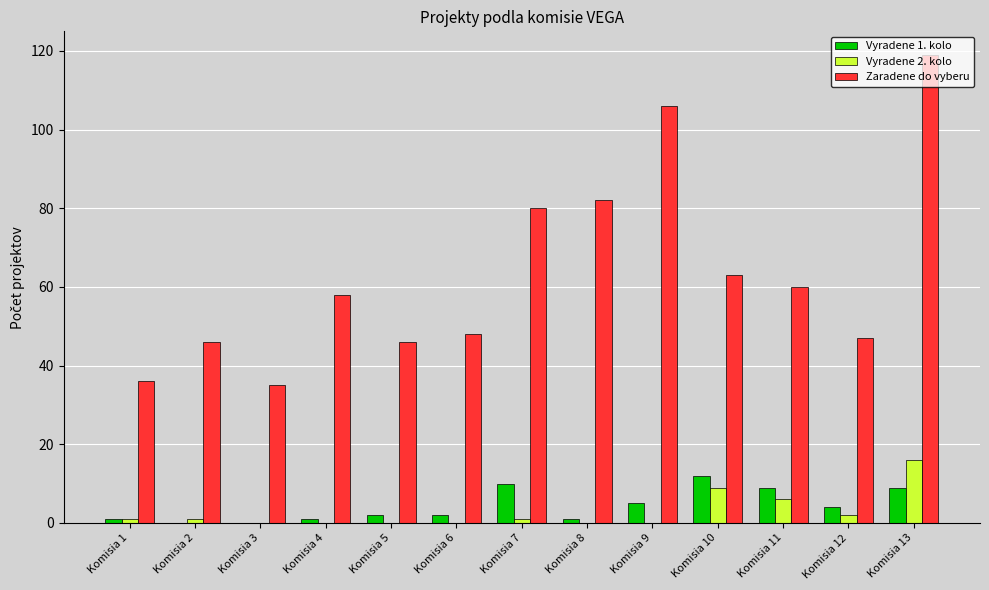

Reading left to right, extract all data points from this chart.

Vyradene 1. kolo: 1	0	0	1	2	2	10	1	5	12	9	4	9
Vyradene 2. kolo: 1	1	0	0	0	0	1	0	0	9	6	2	16
Zaradene do vyberu: 36	46	35	58	46	48	80	82	106	63	60	47	119